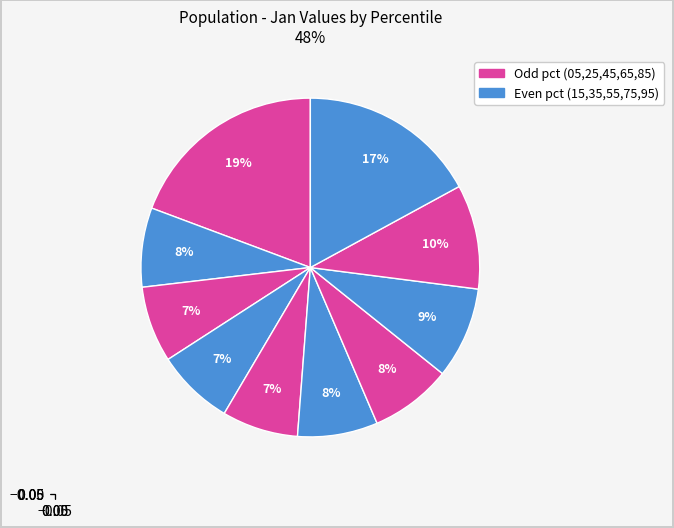

Count the number of slices in the pie.

10